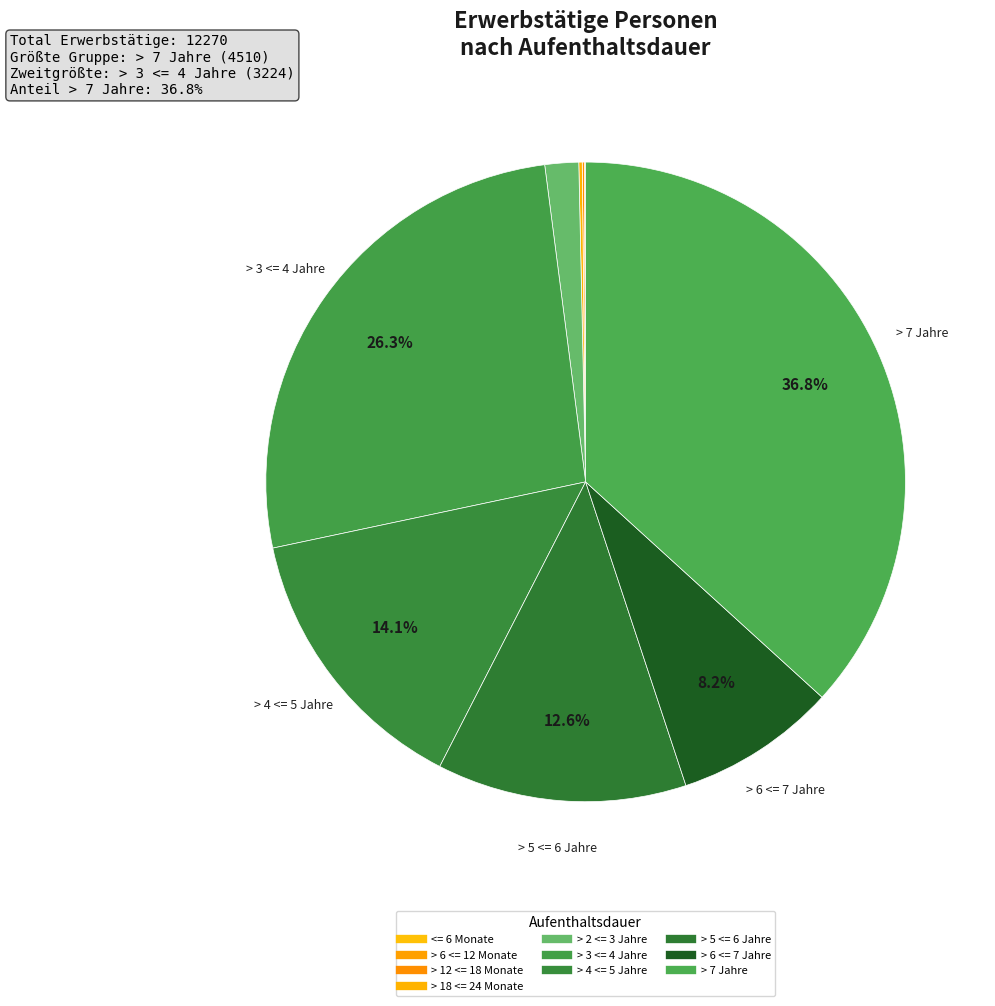

Do > 6 <= 7 Jahre and > 4 <= 5 Jahre together represent more than half of the pie?

No